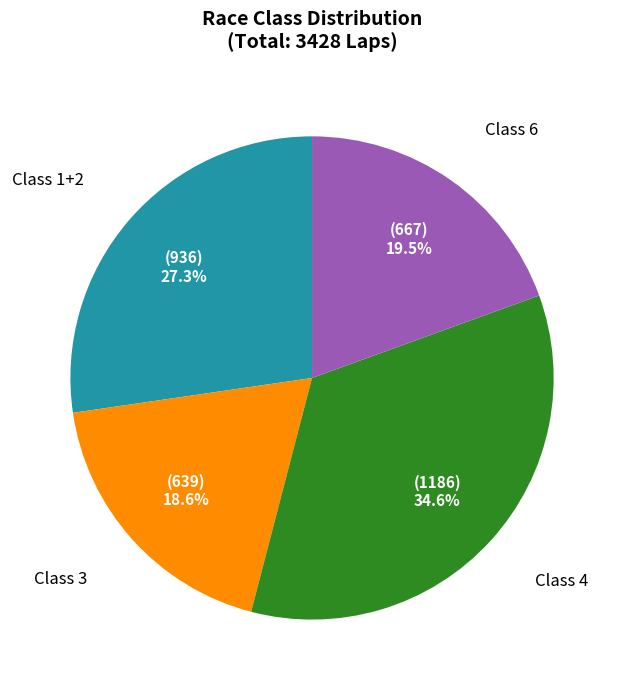

How many segments does this pie chart have?

4